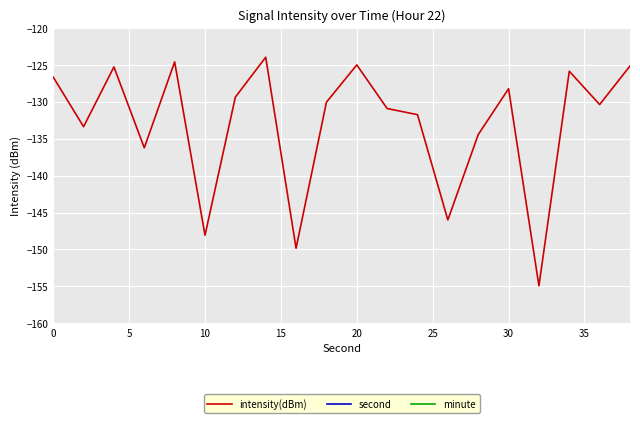

What is the maximum value for intensity(dBm)?

-124.0